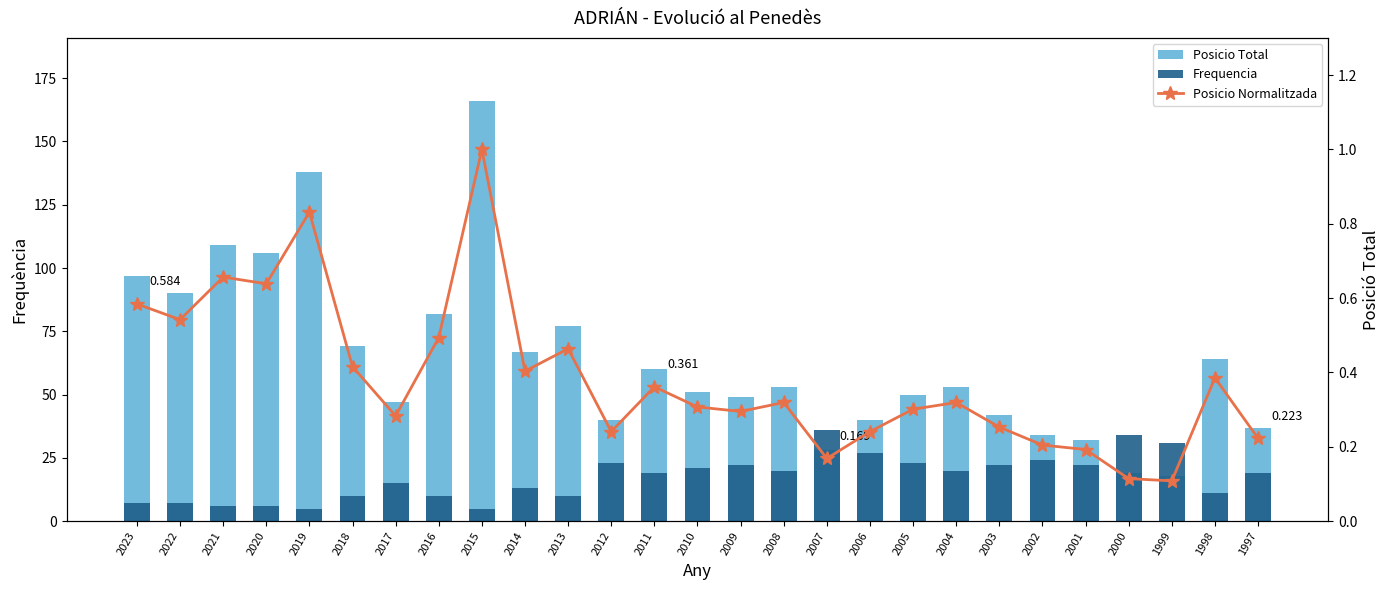

What is the value of the Posicio Normalitzada bar at the 19th from the left?

0.3